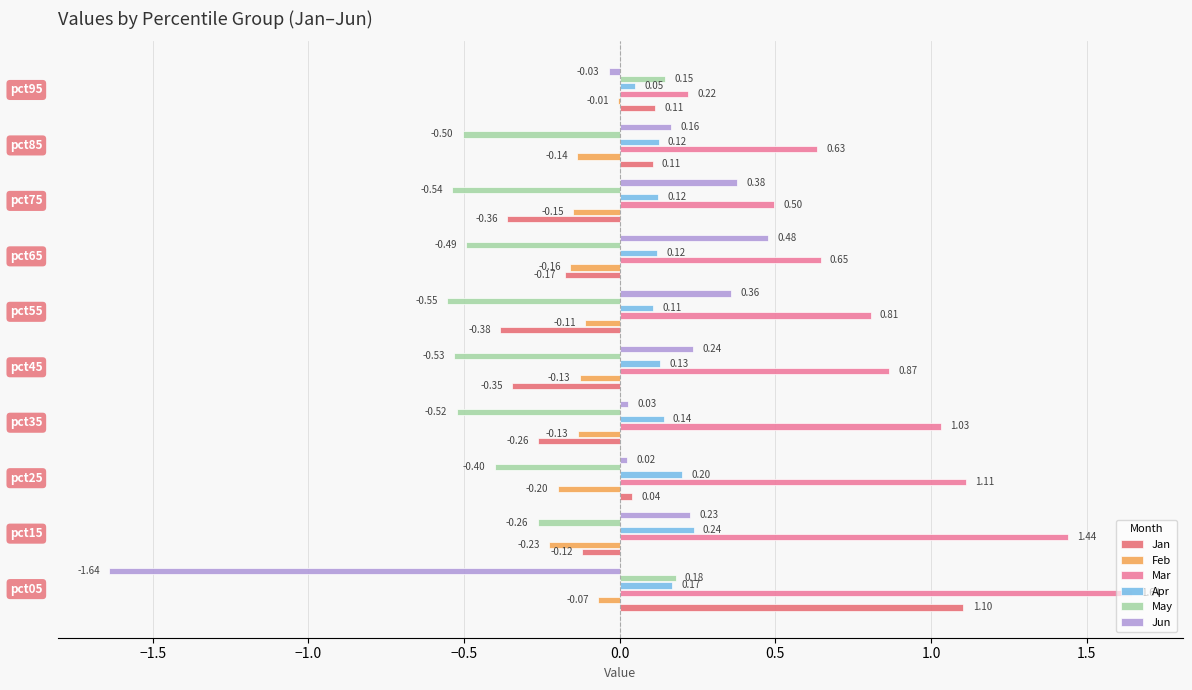

Which series has the largest total across all categories?

Mar